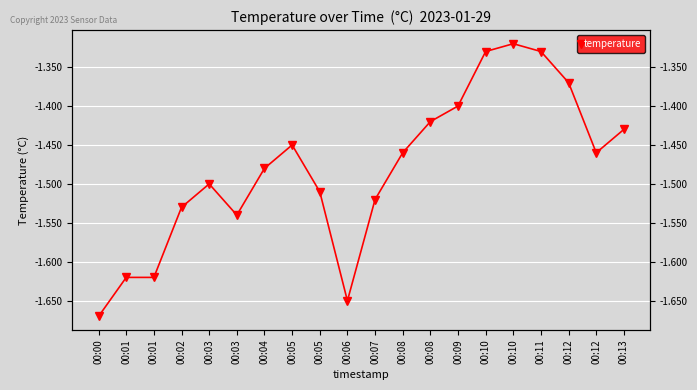

List the labels in order of value, largest first.

00:10, 00:10, 00:11, 00:12, 00:09, 00:08, 00:13, 00:05, 00:08, 00:12, 00:04, 00:03, 00:05, 00:07, 00:02, 00:03, 00:01, 00:01, 00:06, 00:00